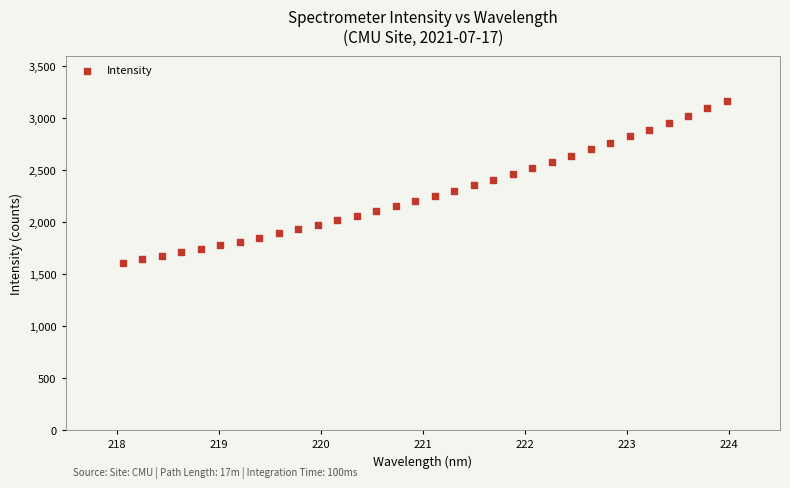

How many points are shown in the scatter plot?

32